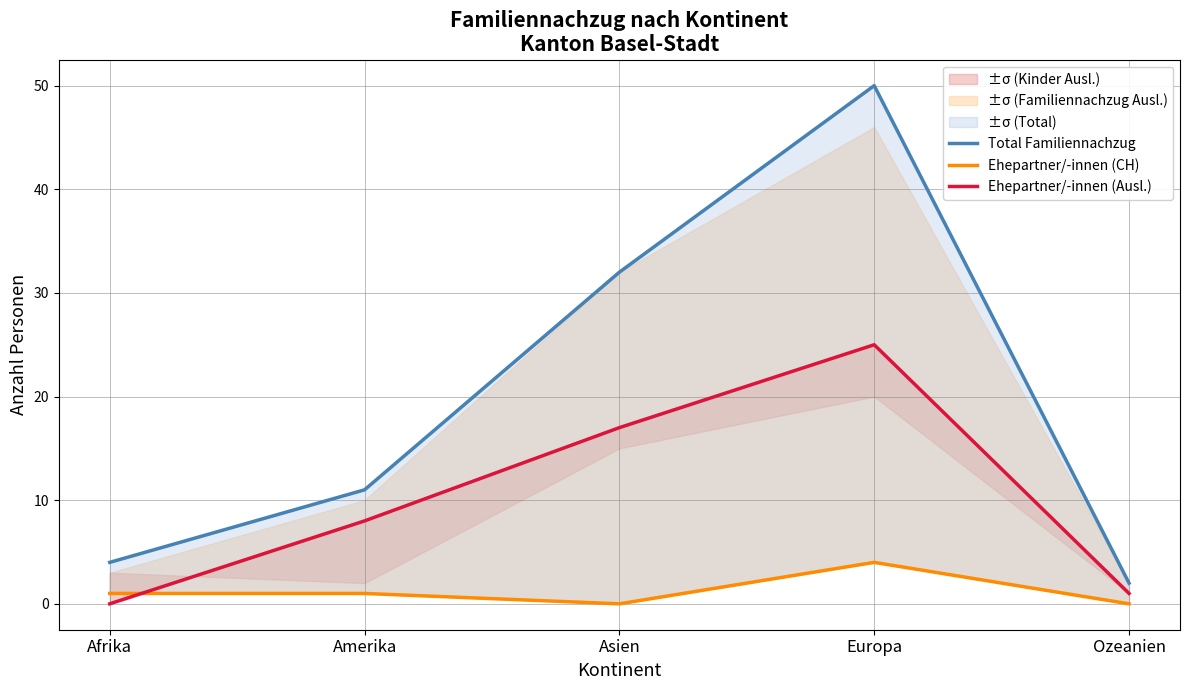

Which series has the widest spread of values?

Total Familiennachzug